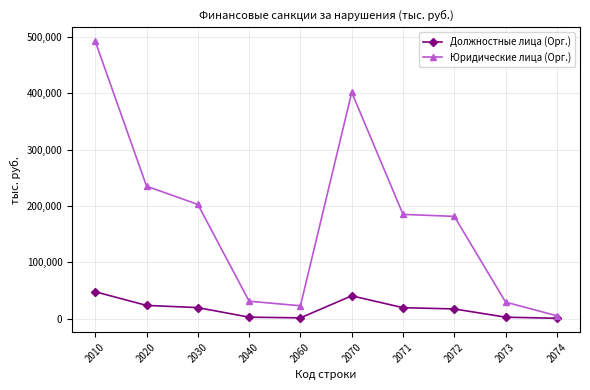

What is the maximum value shown in the chart?

491815